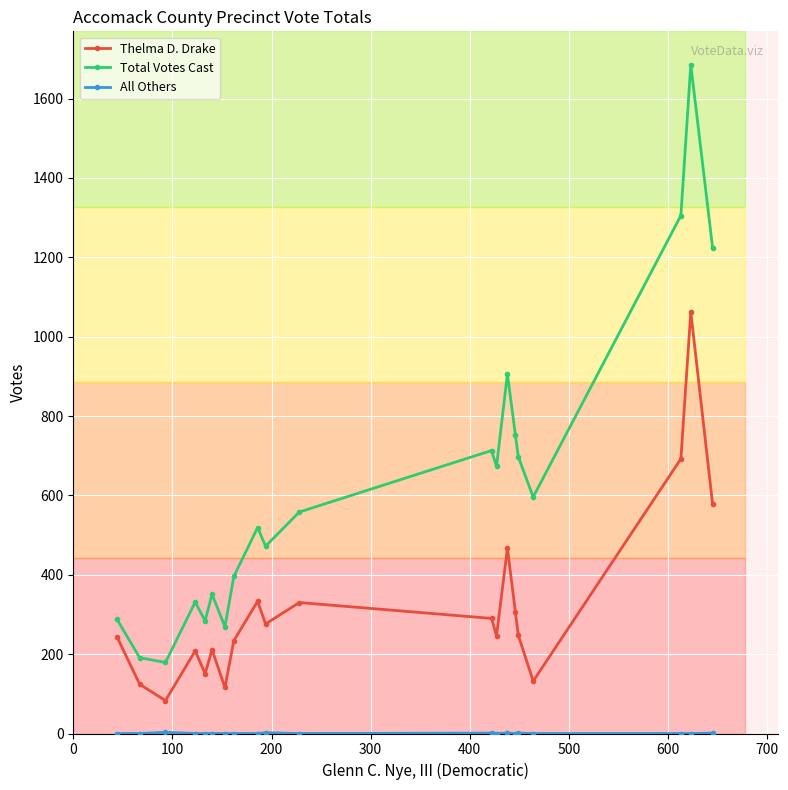

True or false: Total Votes Cast and Thelma D. Drake intersect in this chart.

False